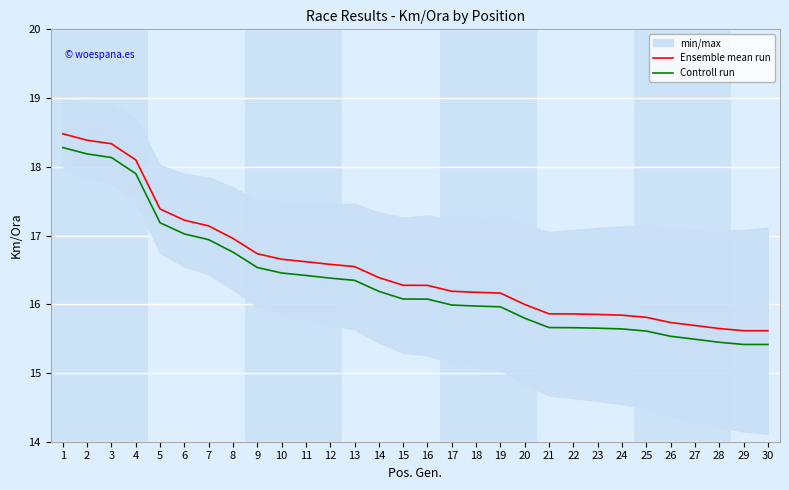

At which label does Controll run first exceed 16?

1